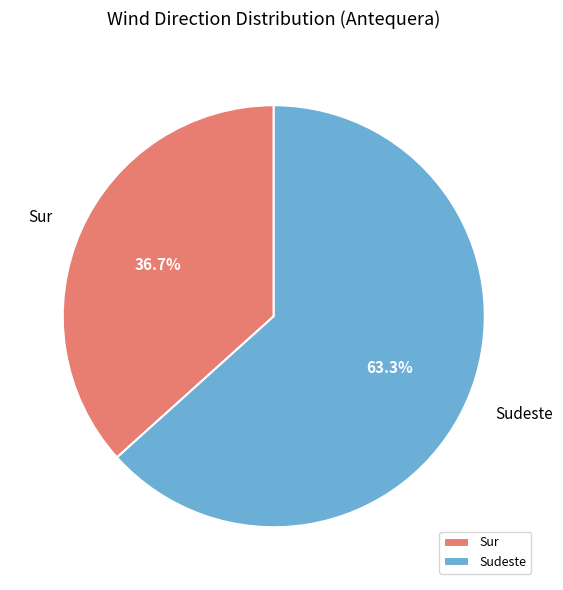

Does Sudeste represent more than half of the total?

Yes